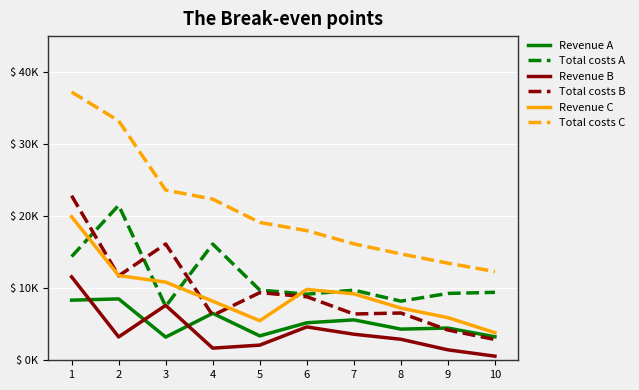

The Revenue C series shows 10845.7 at 3. True or false?

True